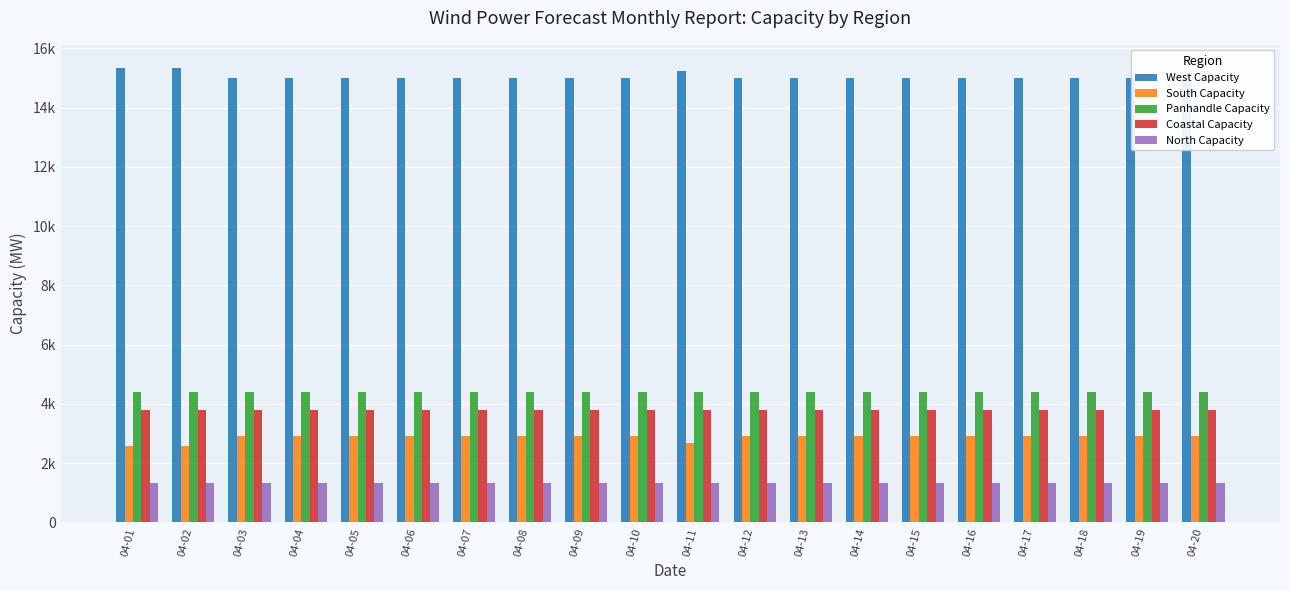

Which category has the lowest value in the North Capacity series?

04-01